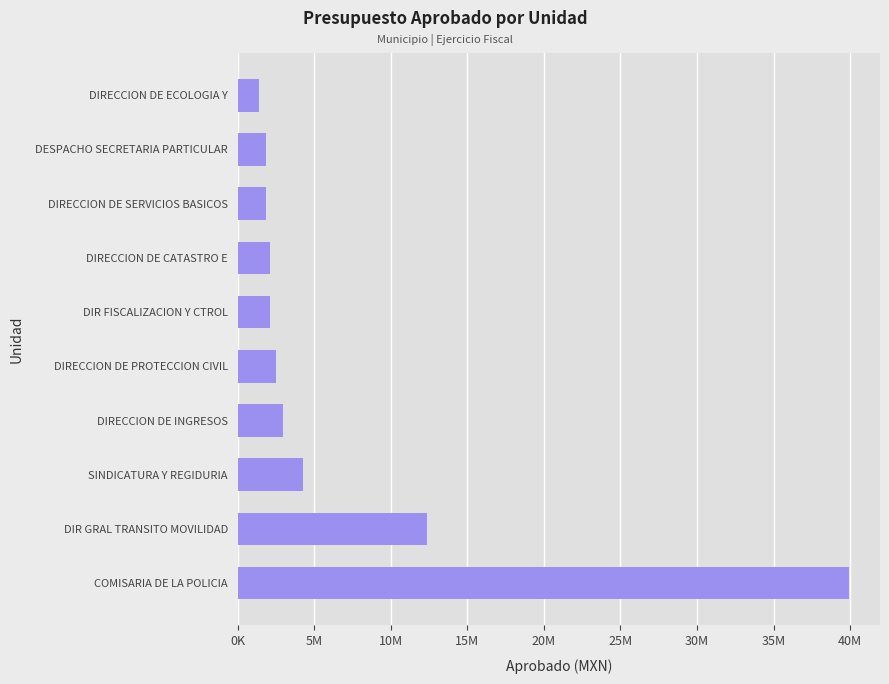

Are the bars horizontal?

Yes